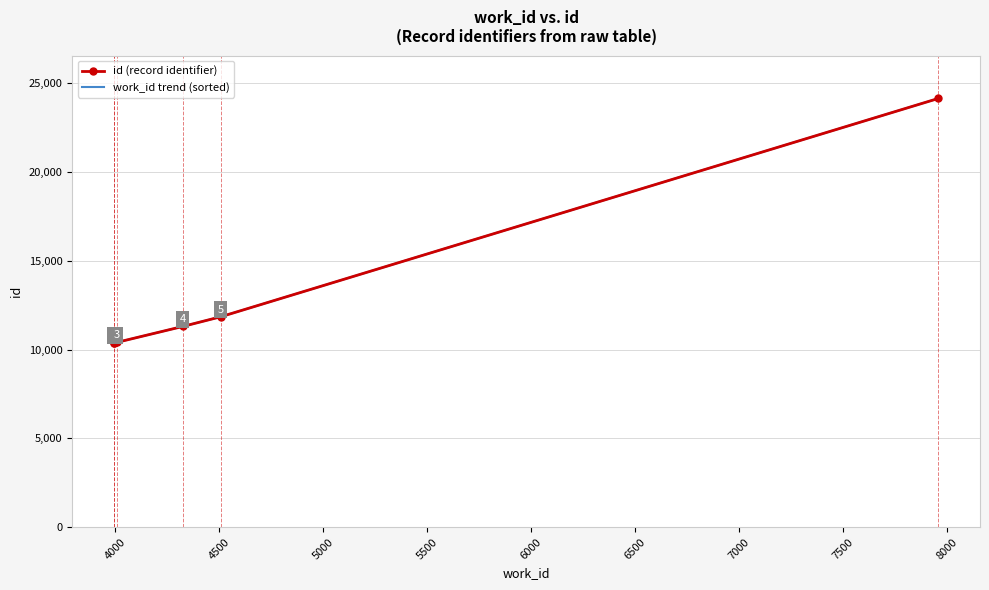

At how many categories does at least one series exceed 12090?

1